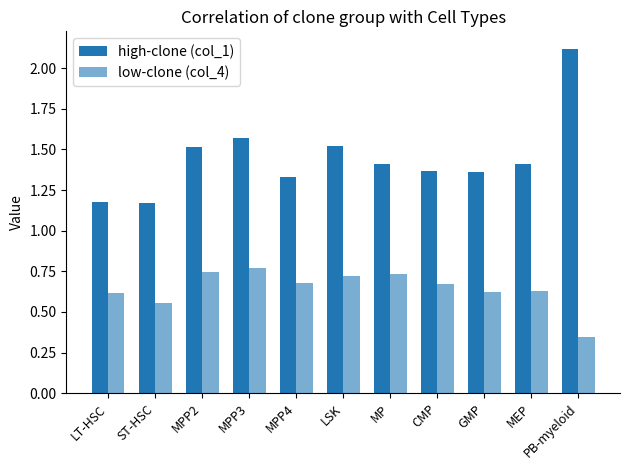

What is the sum of all low-clone (col_4) values?

7.1